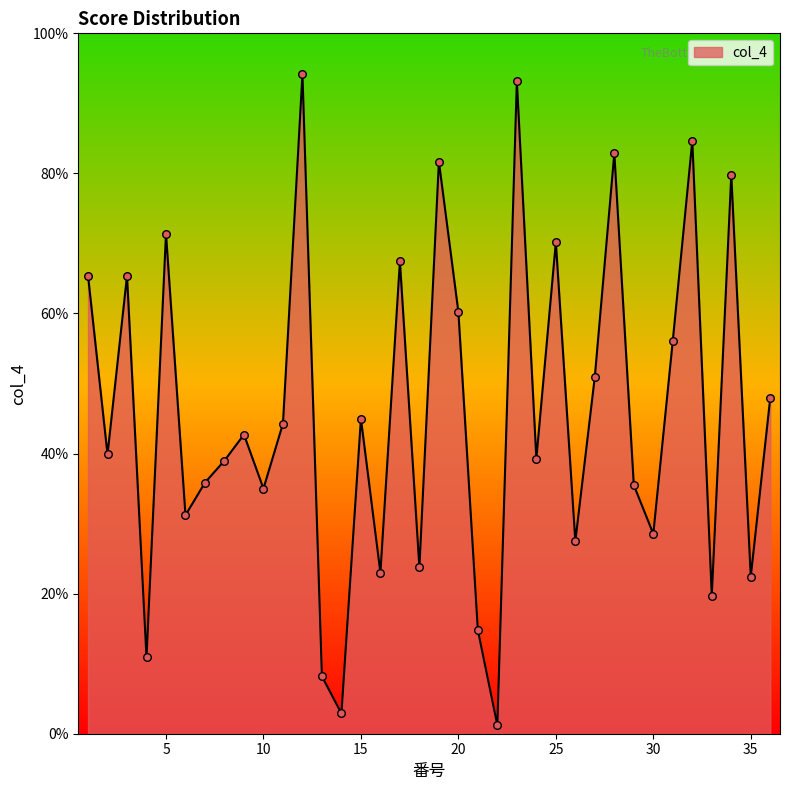

Is this an area chart (filled region under the line)?

Yes